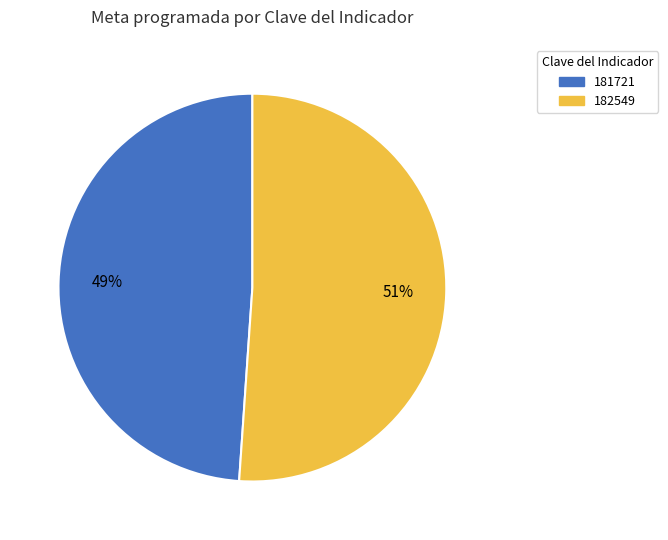

Rank the categories by value from highest to lowest.

182549, 181721